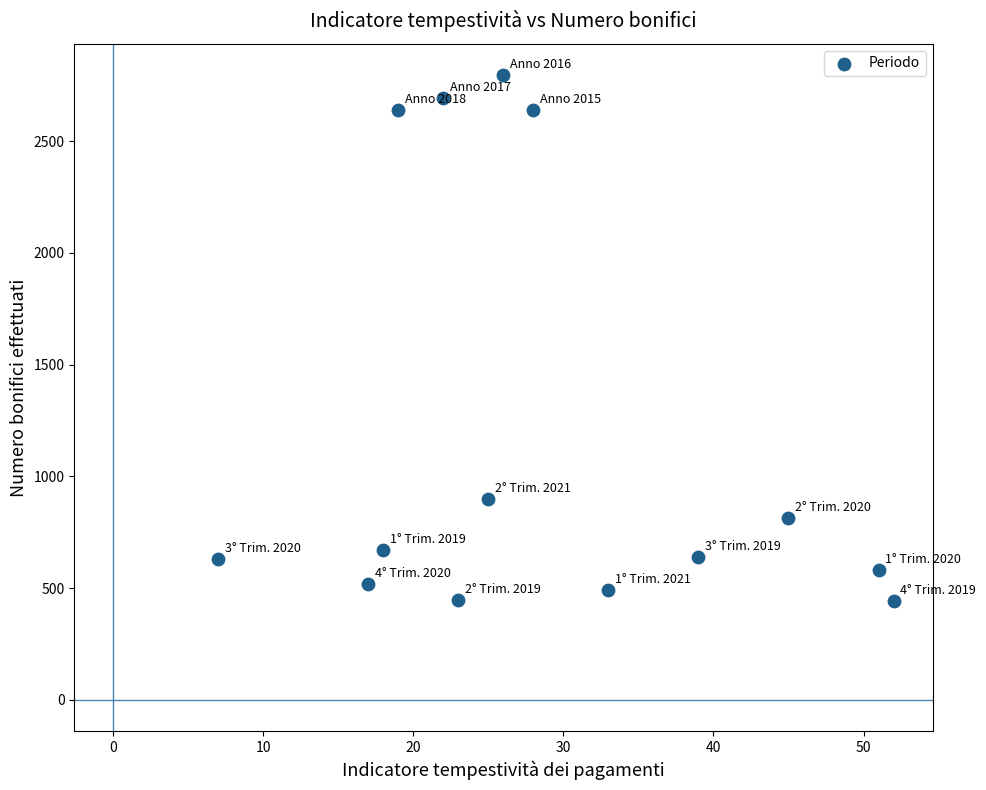

What is the range of Y values (max minus min)?

2353